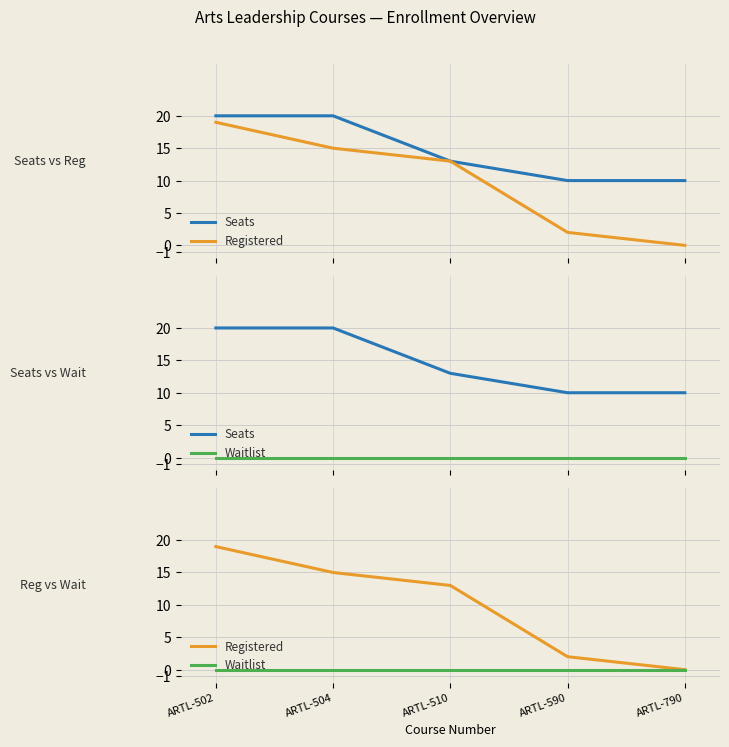

How many lines are shown in the chart?

3